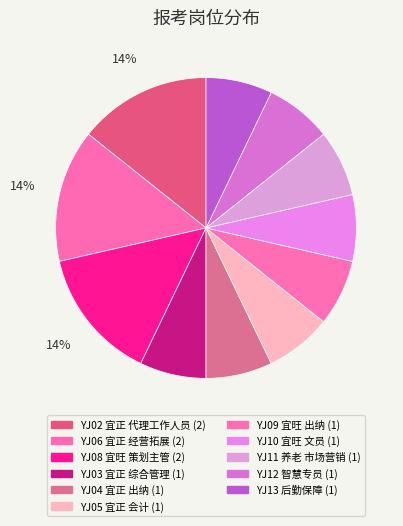

To the nearest percent, what is the difference between the largest and smallest slice percentages?

7%